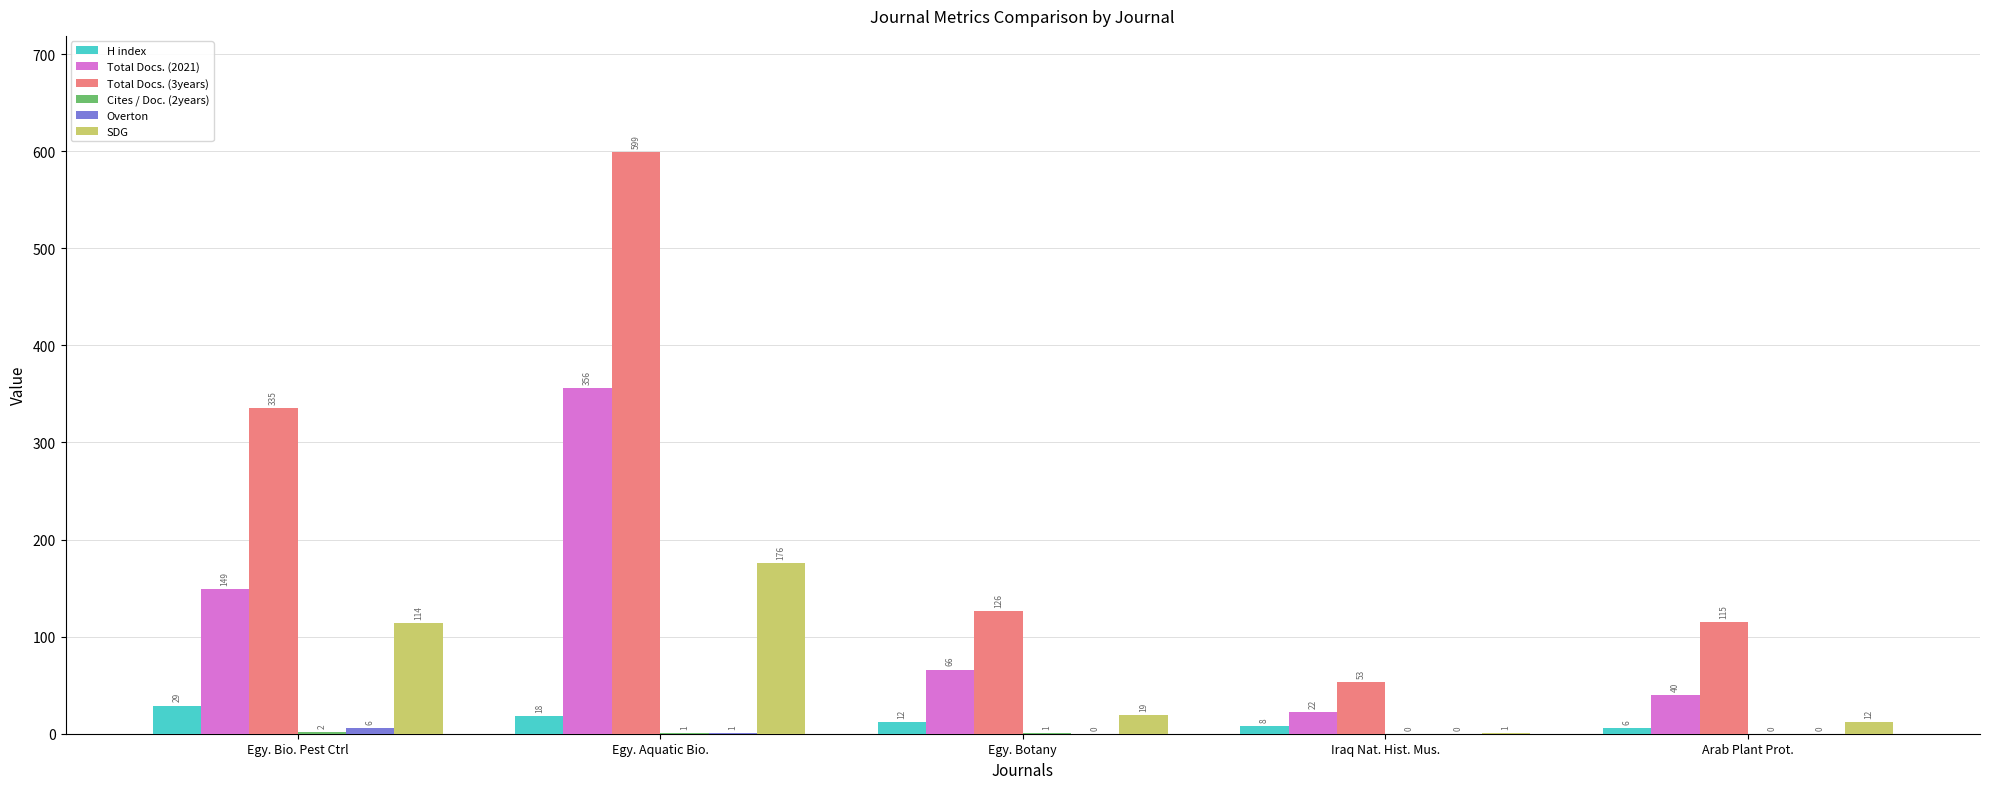

Which category has the highest value across all series?

Egy. Aquatic Bio.